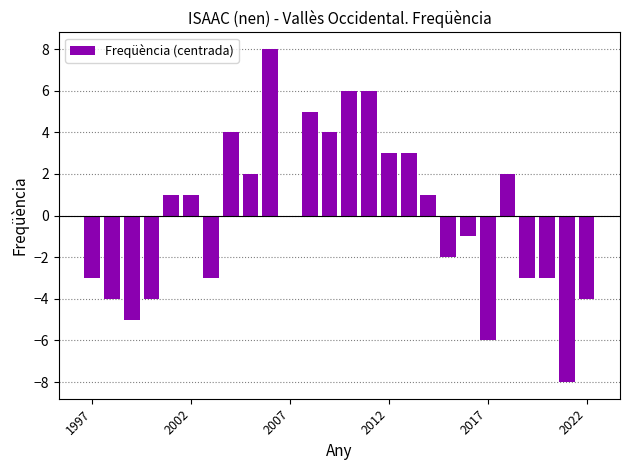

What is the maximum value shown in the chart?

8